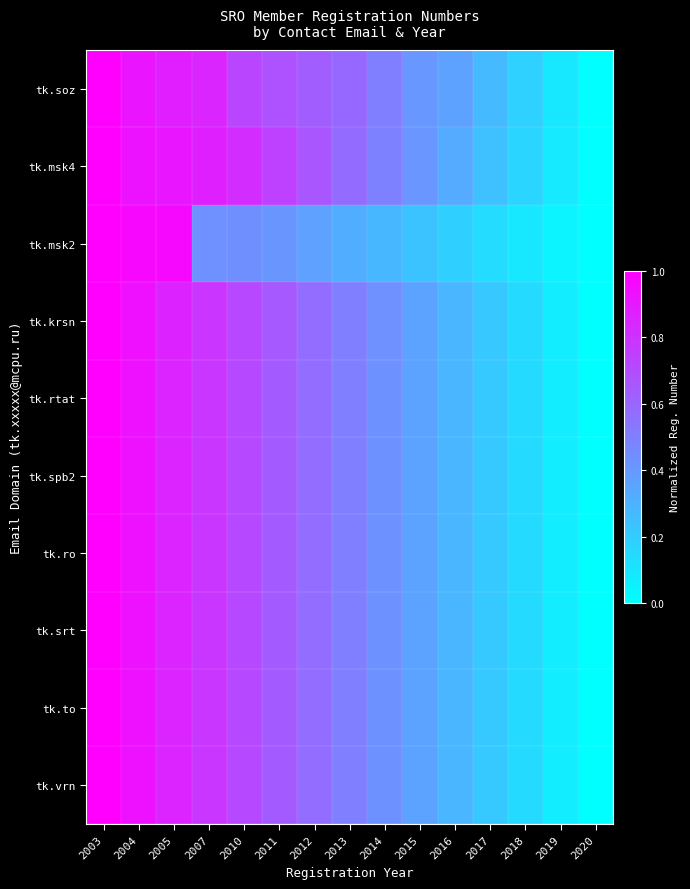

Rank the series by their maximum value, from highest to lowest.

tk.soz, tk.msk4, tk.msk2, tk.krsn, tk.rtat, tk.spb2, tk.ro, tk.srt, tk.to, tk.vrn